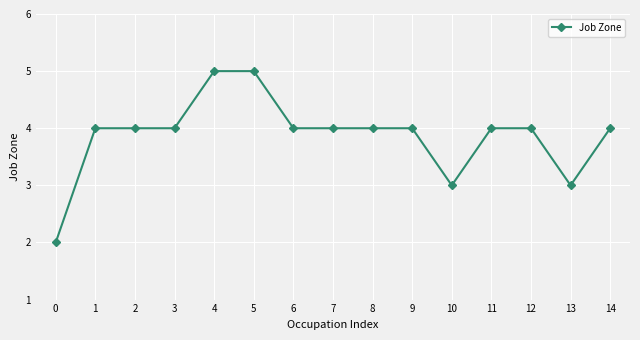

What value does the data have at 5?

5